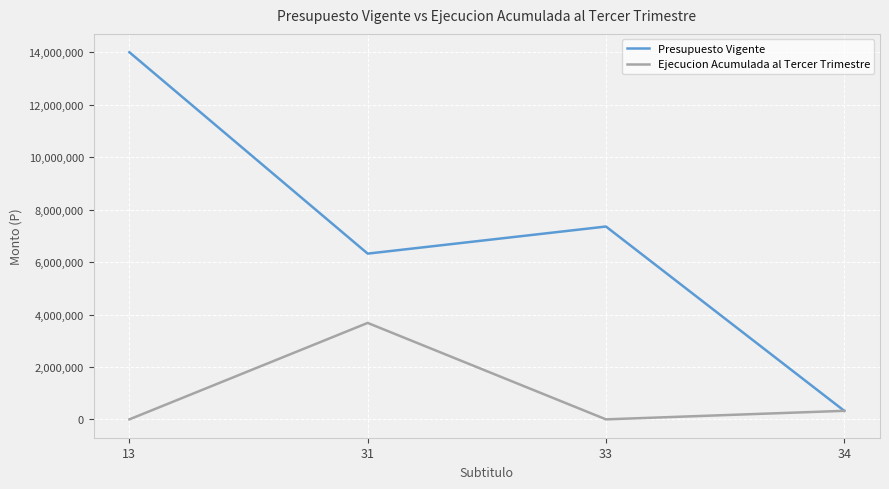

What is the highest value of the Presupuesto Vigente series?

14005512